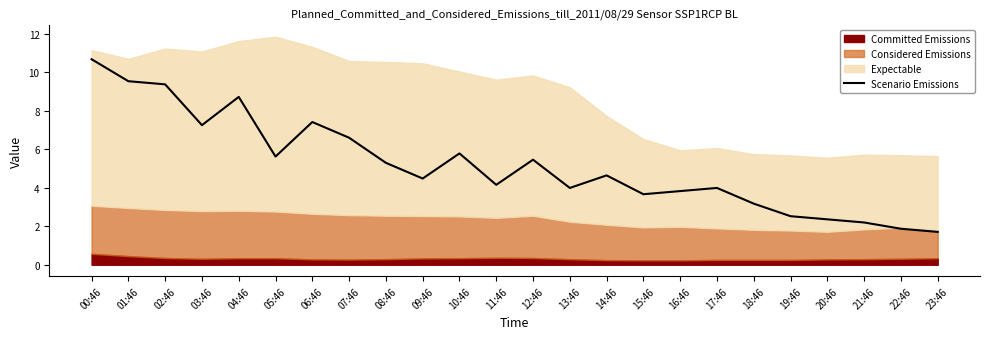

What is the maximum value shown in the chart?

10.7